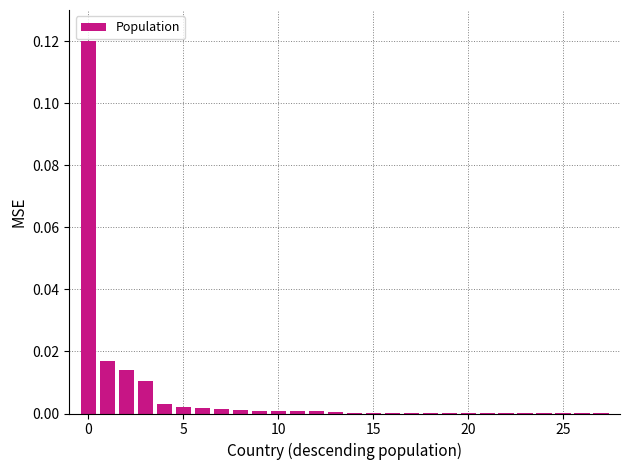

How many distinct data groups are displayed?

1